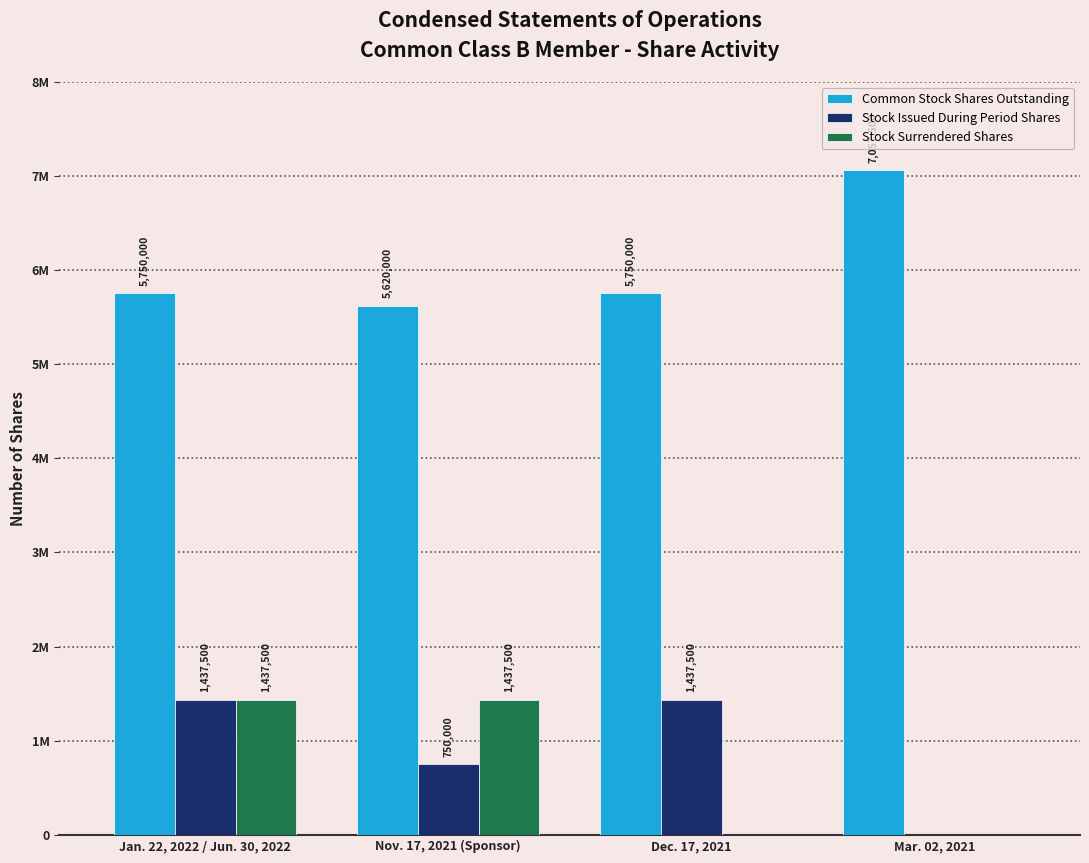

Reading left to right, list all the values displayed in this chart.

Common Stock Shares Outstanding: 5750000	5620000	5750000	7057500
Stock Issued During Period Shares: 1437500	750000	1437500	0
Stock Surrendered Shares: 1437500	1437500	0	0